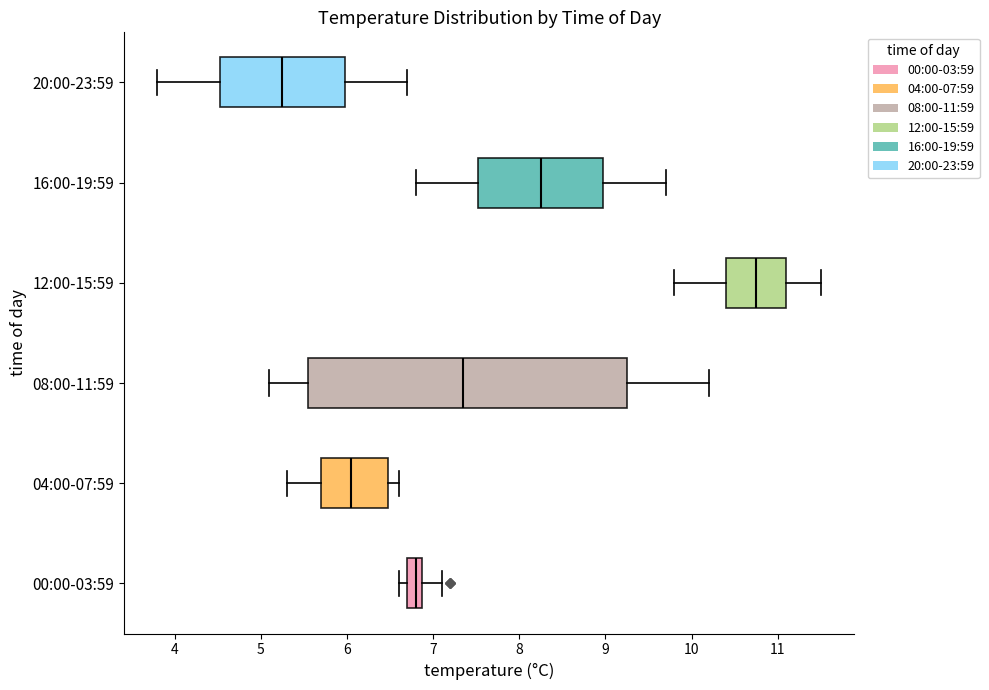

Which box's median line is the furthest to the left?

20:00-23:59